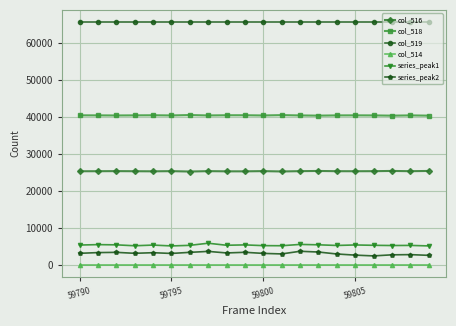

At how many categories does at least one series exceed 53105?

20